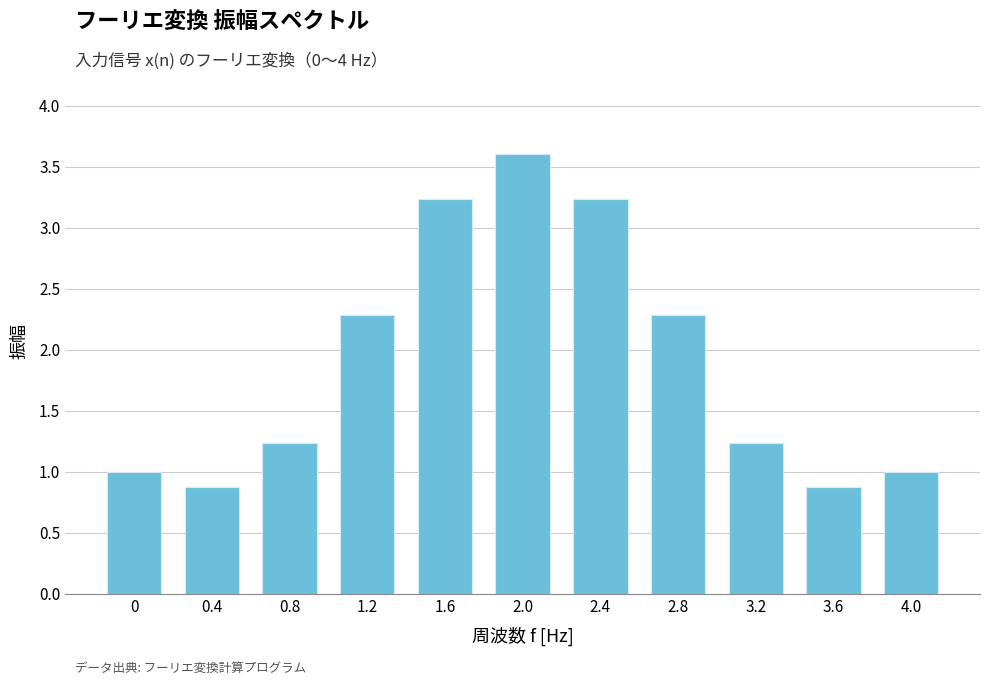

Does the chart contain any negative values?

No